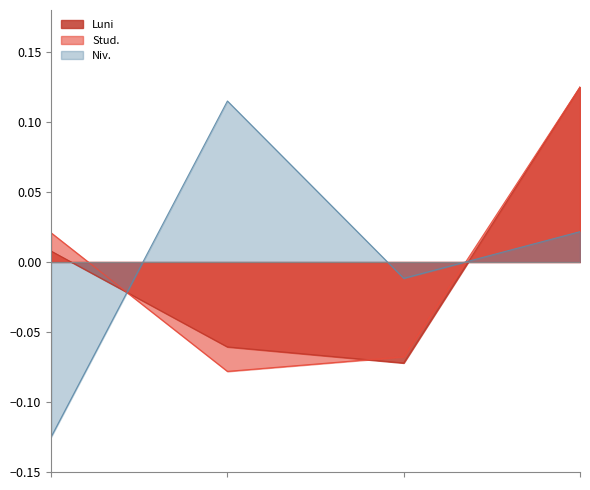

True or false: Niv. and Stud. cross at least once.

True